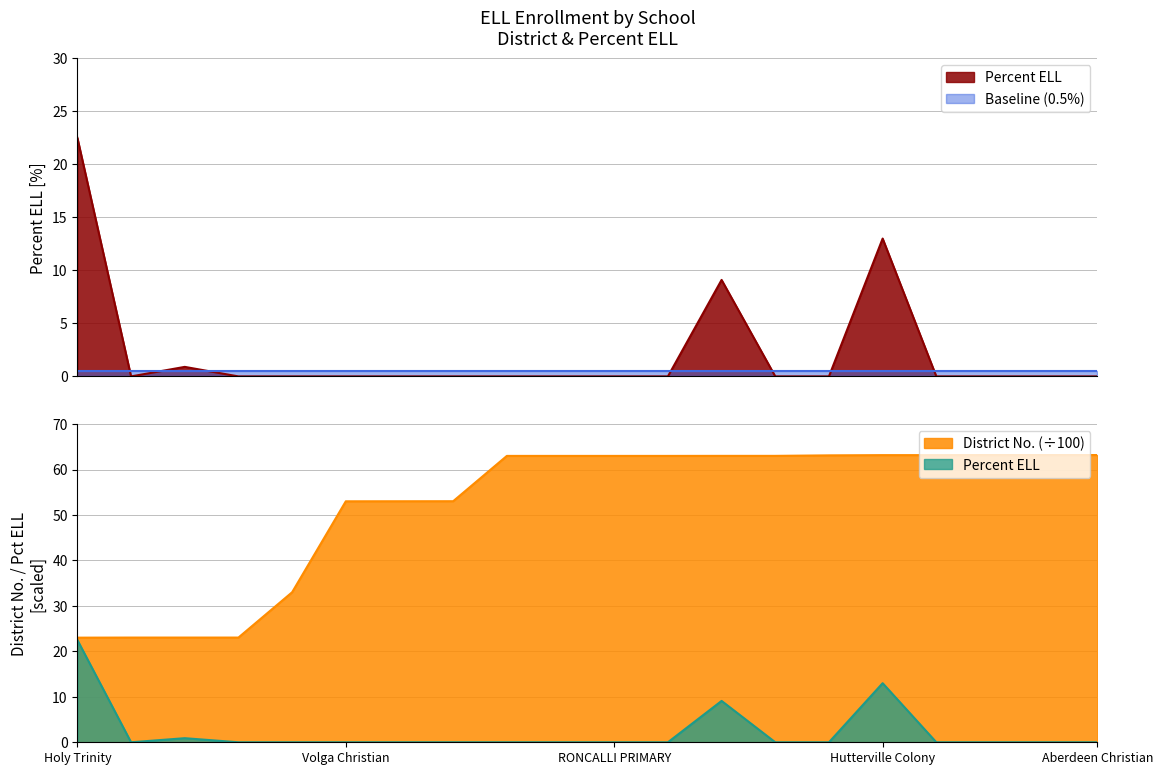

What is the total value across all series at James Valley Chr Elem?

23.9